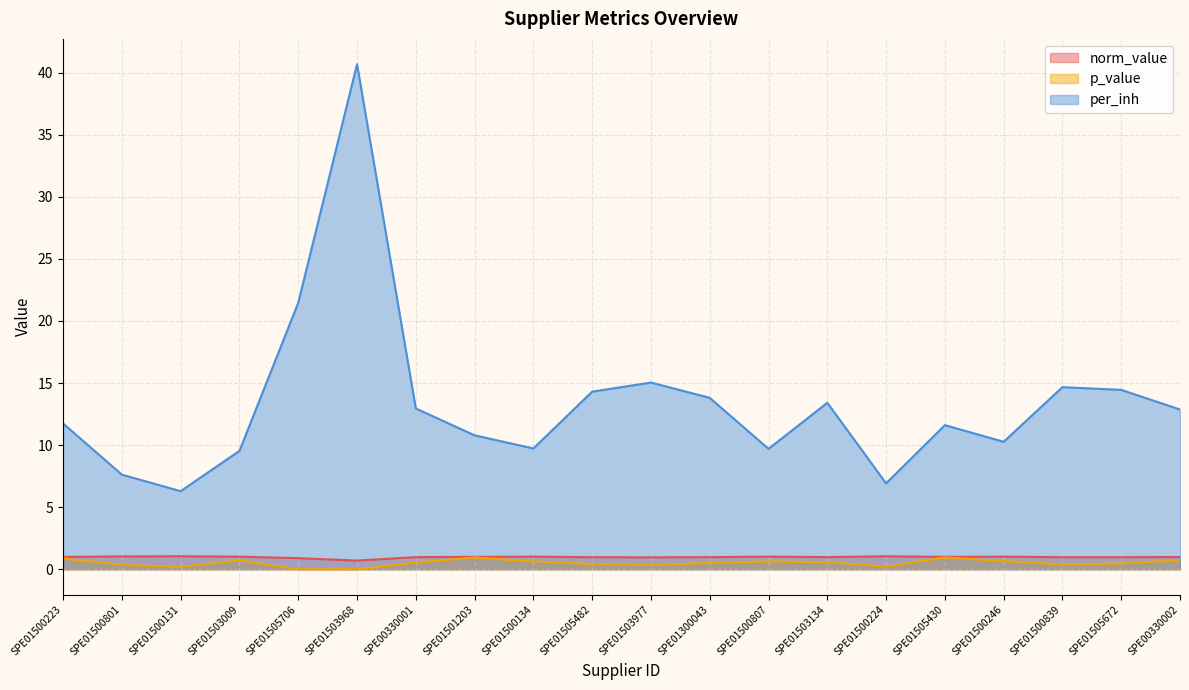

True or false: norm_value has more than 1 interior local peaks.

True